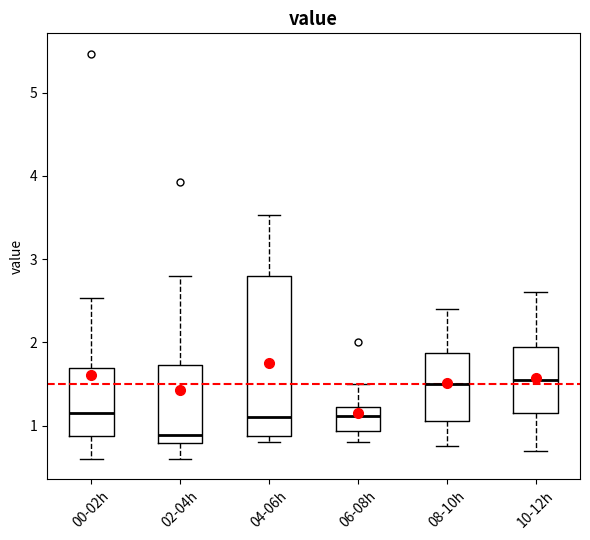

Which box is the tallest, from its lower edge to its upper edge?

04-06h